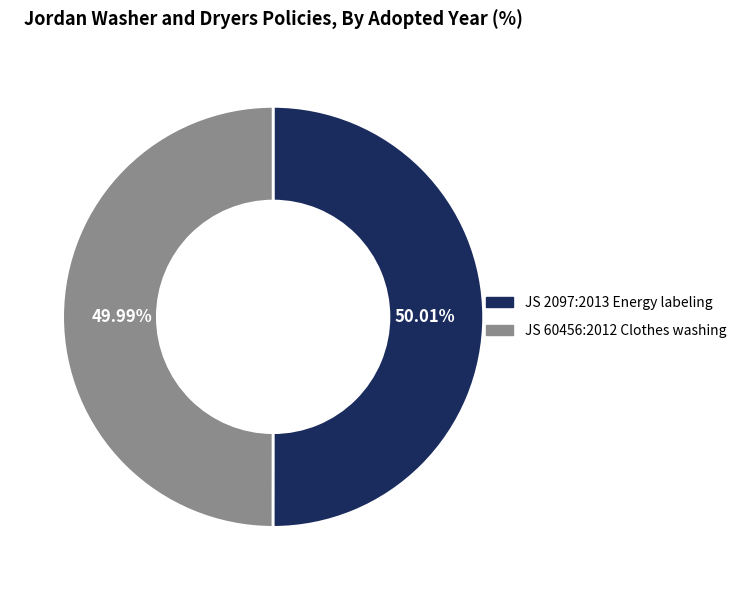

What is the ratio of the value at JS 2097:2013 Energy labeling to the value at JS 60456:2012 Clothes washing?

1.0